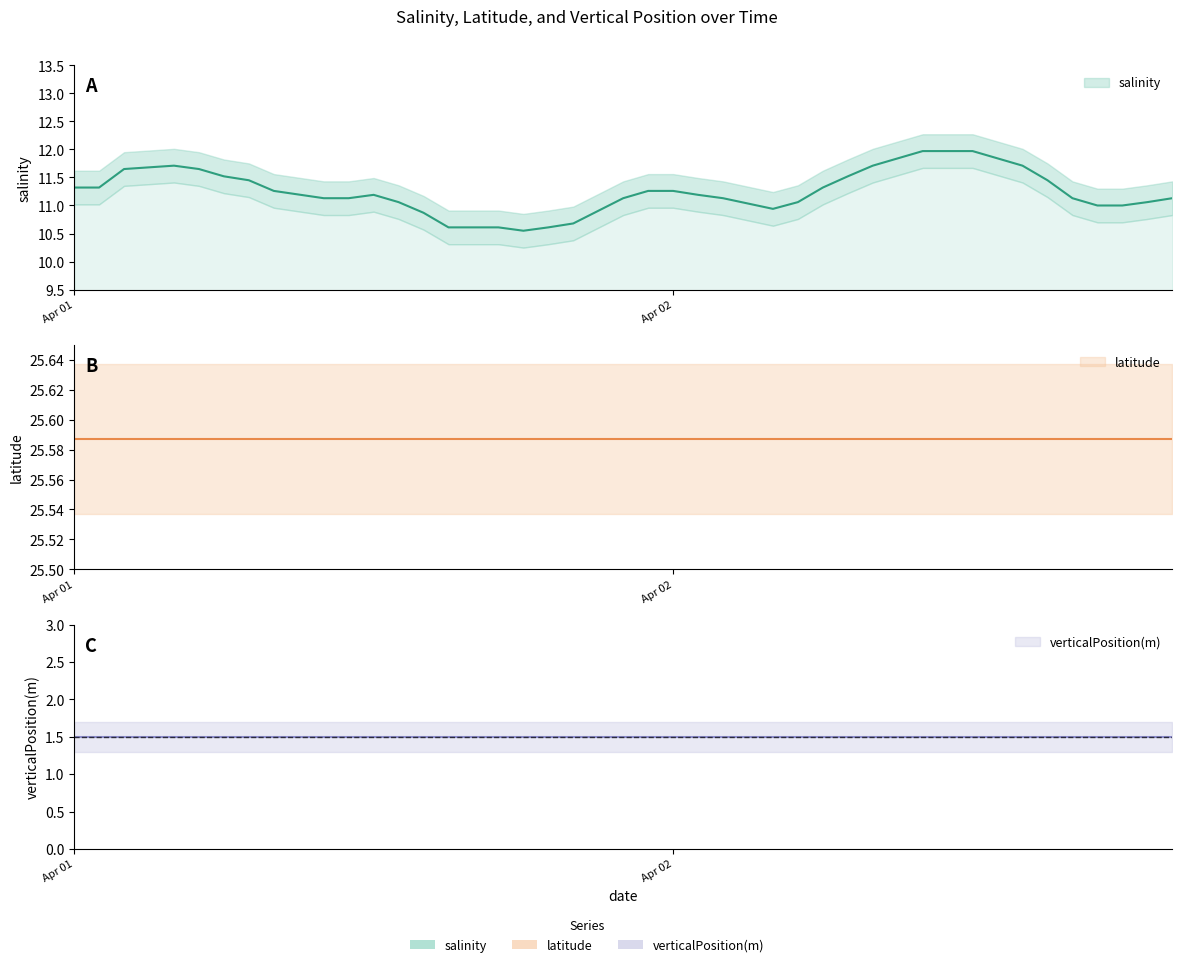

What value does the verticalPosition series have at 2023-04-02T07:00:00Z?

1.5